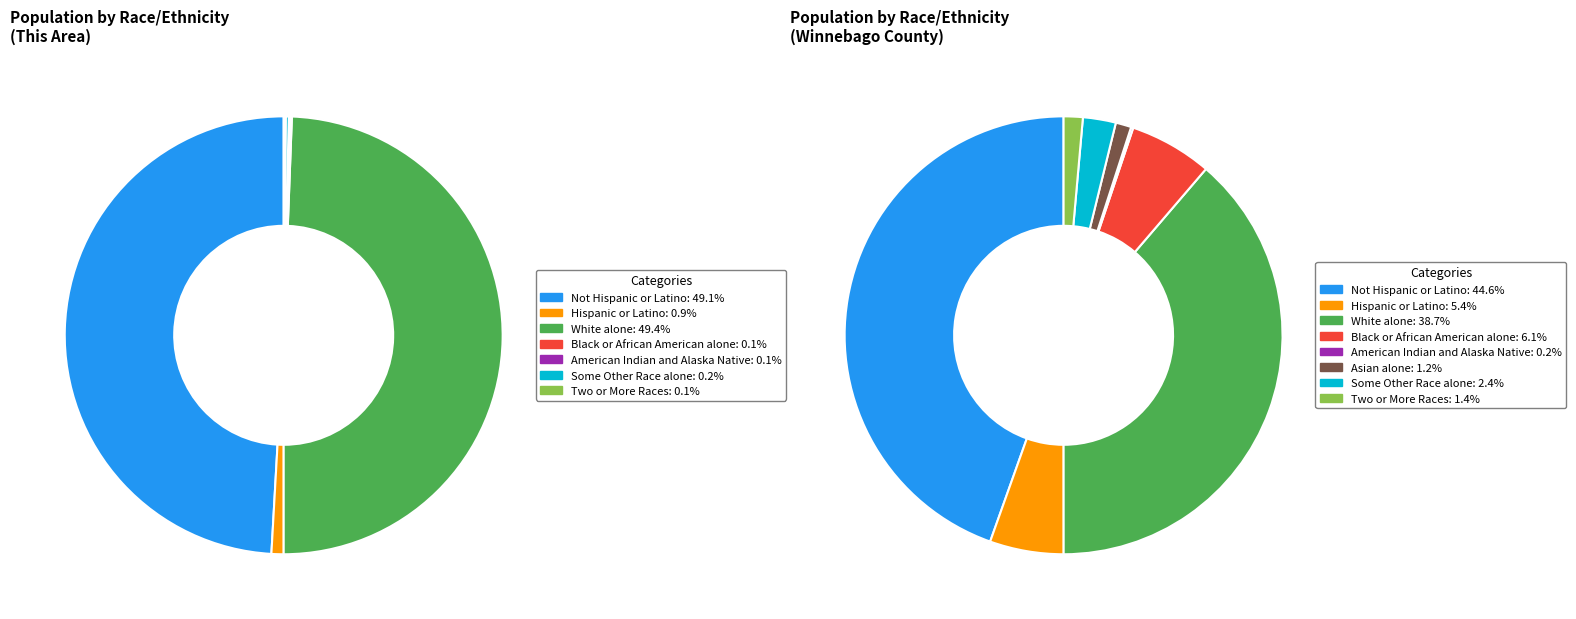

The Some Other Race alone slice represents 2% of the pie. True or false?

True